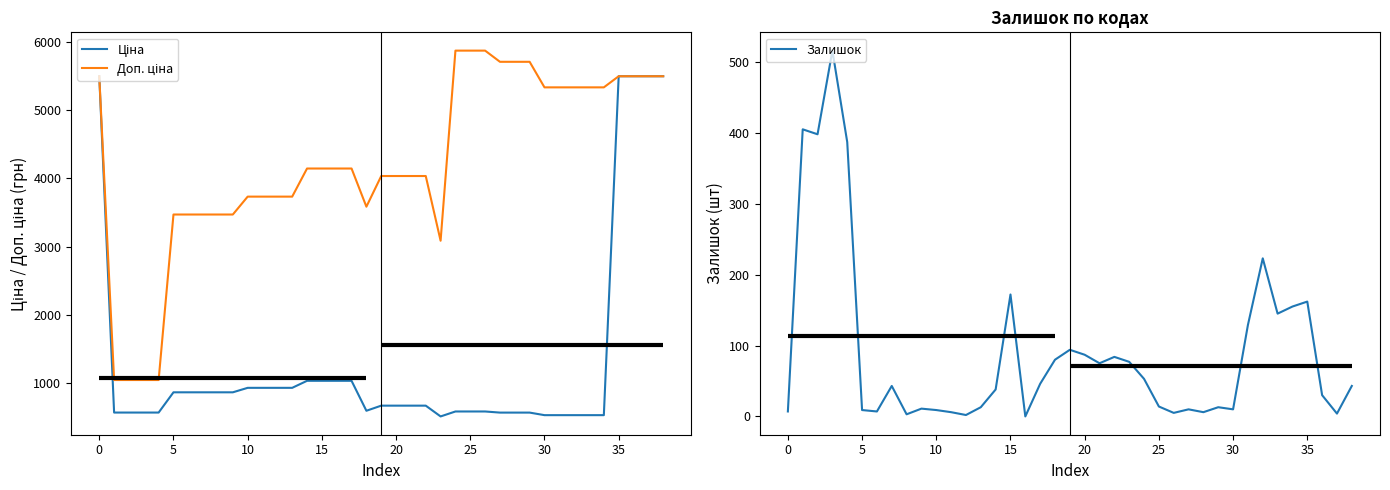

In Доп. ціна, how many points are lower than both neighbors (excluding endpoints)?

2